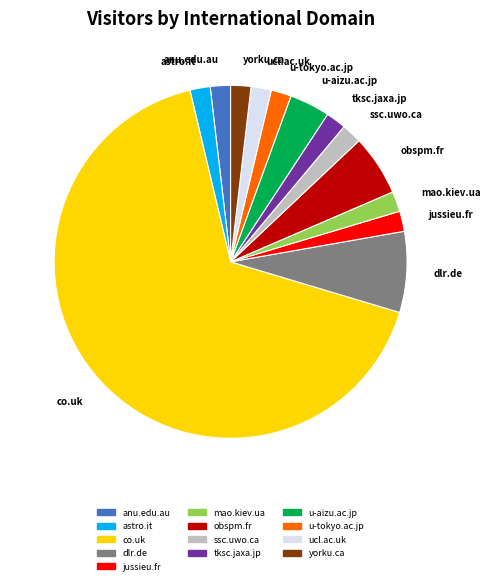

Which slice is the largest?

co.uk